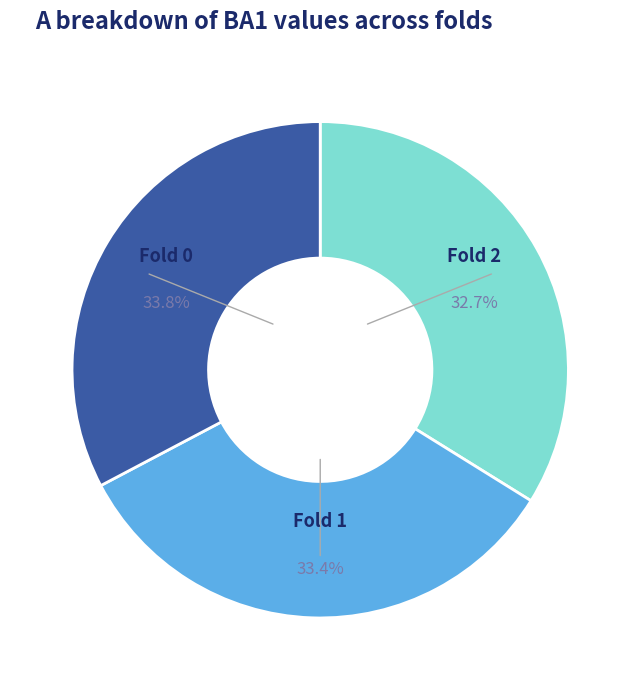

To the nearest percent, what percentage of the pie is Fold 0?

34%